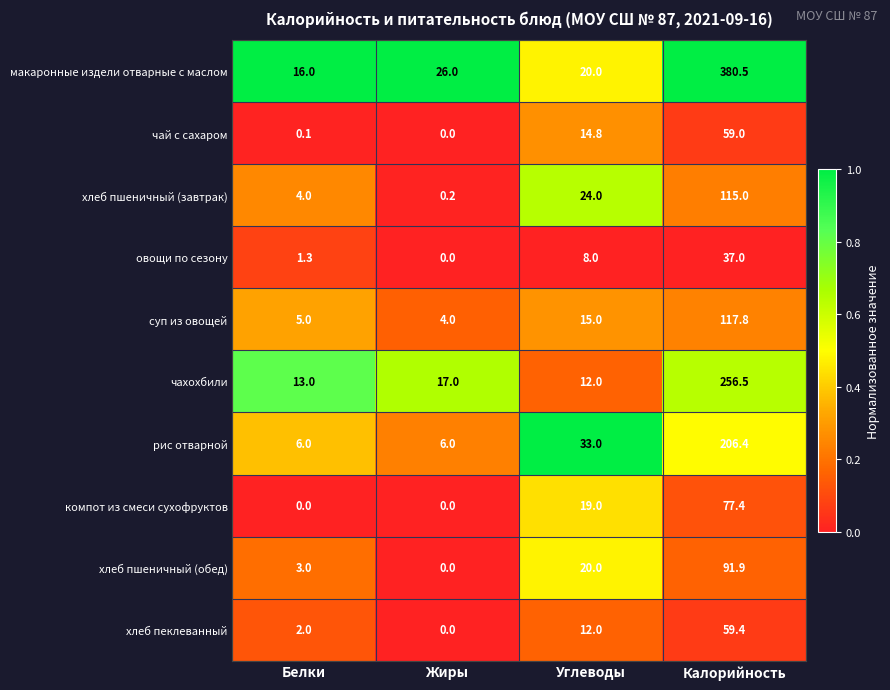

What is the sum of the компот из смеси сухофруктов values at Углеводы and Калорийность?

96.4